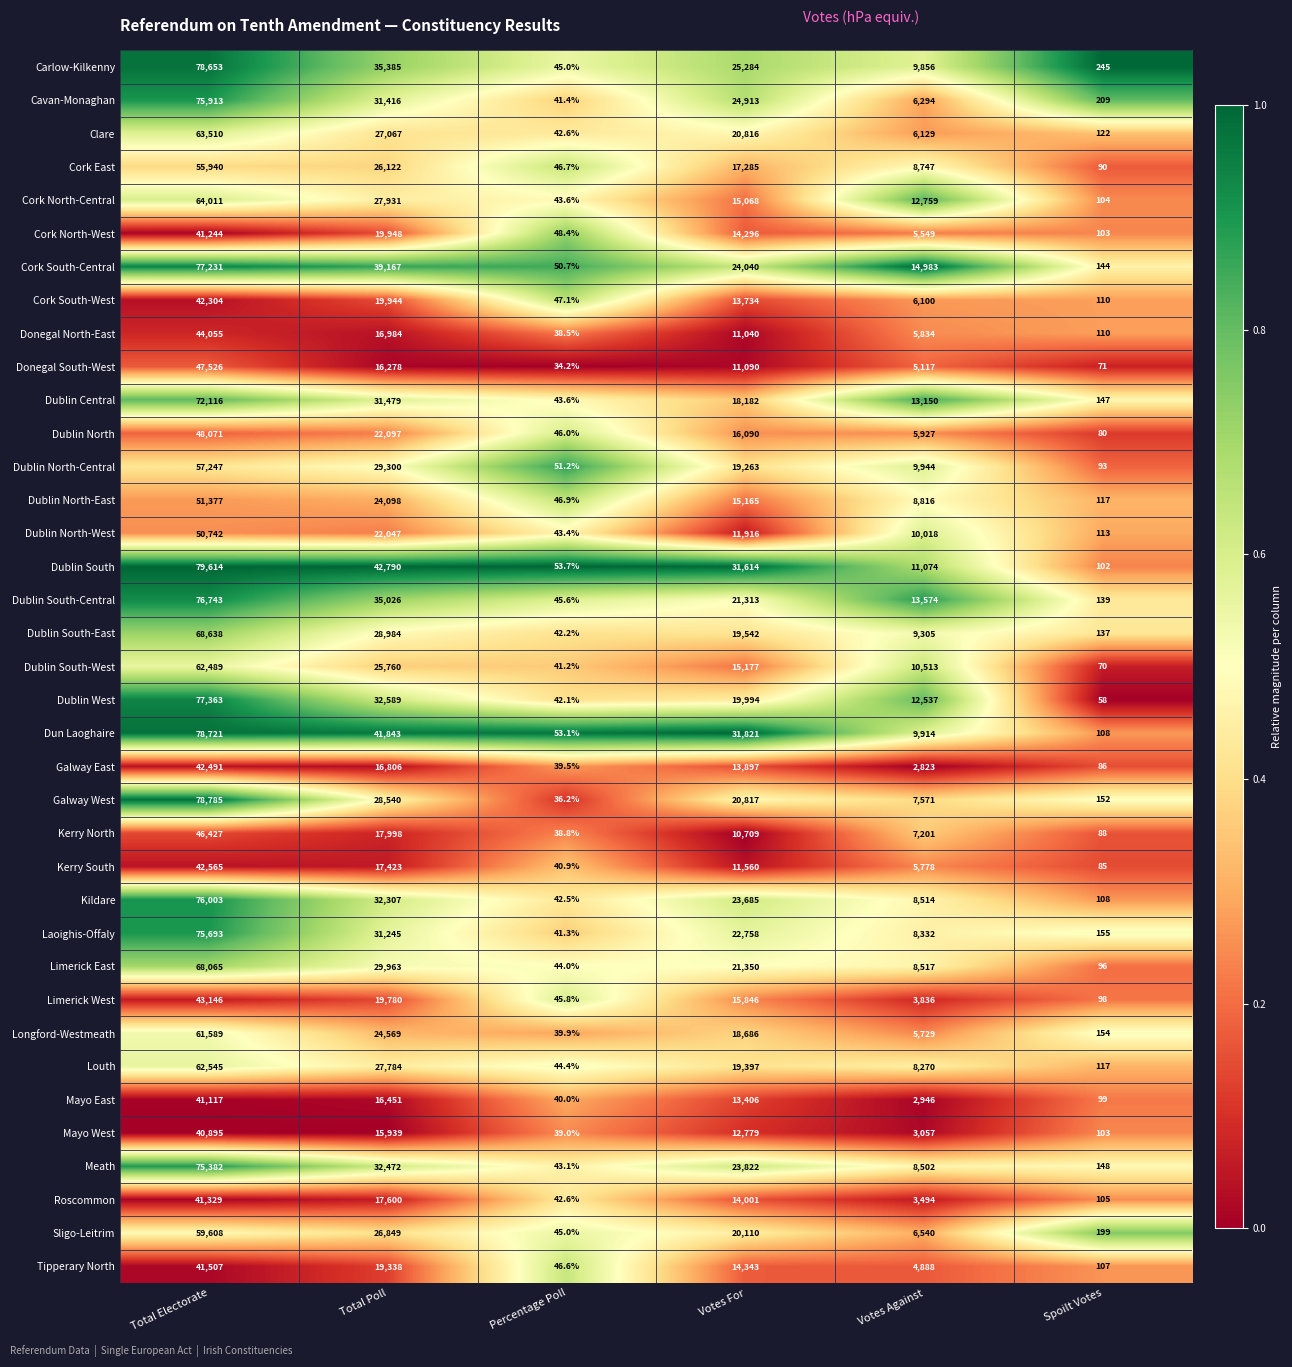

At which label is Kerry North closest to 23232?

Total Poll